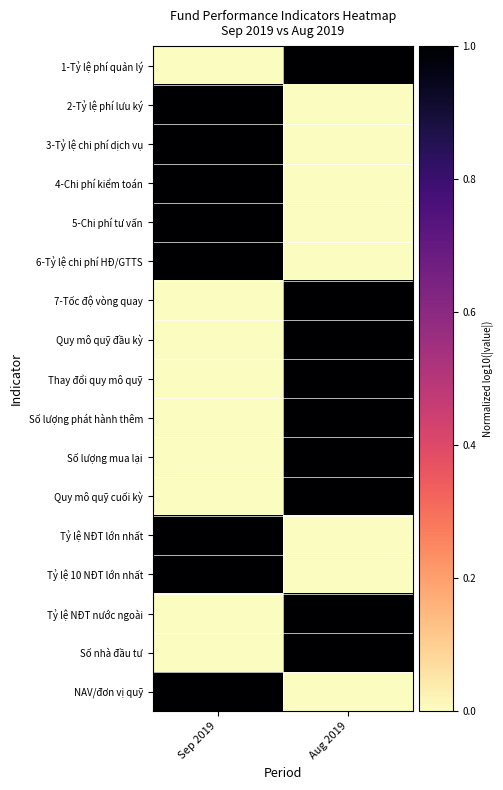

What is the greatest value displayed?

1